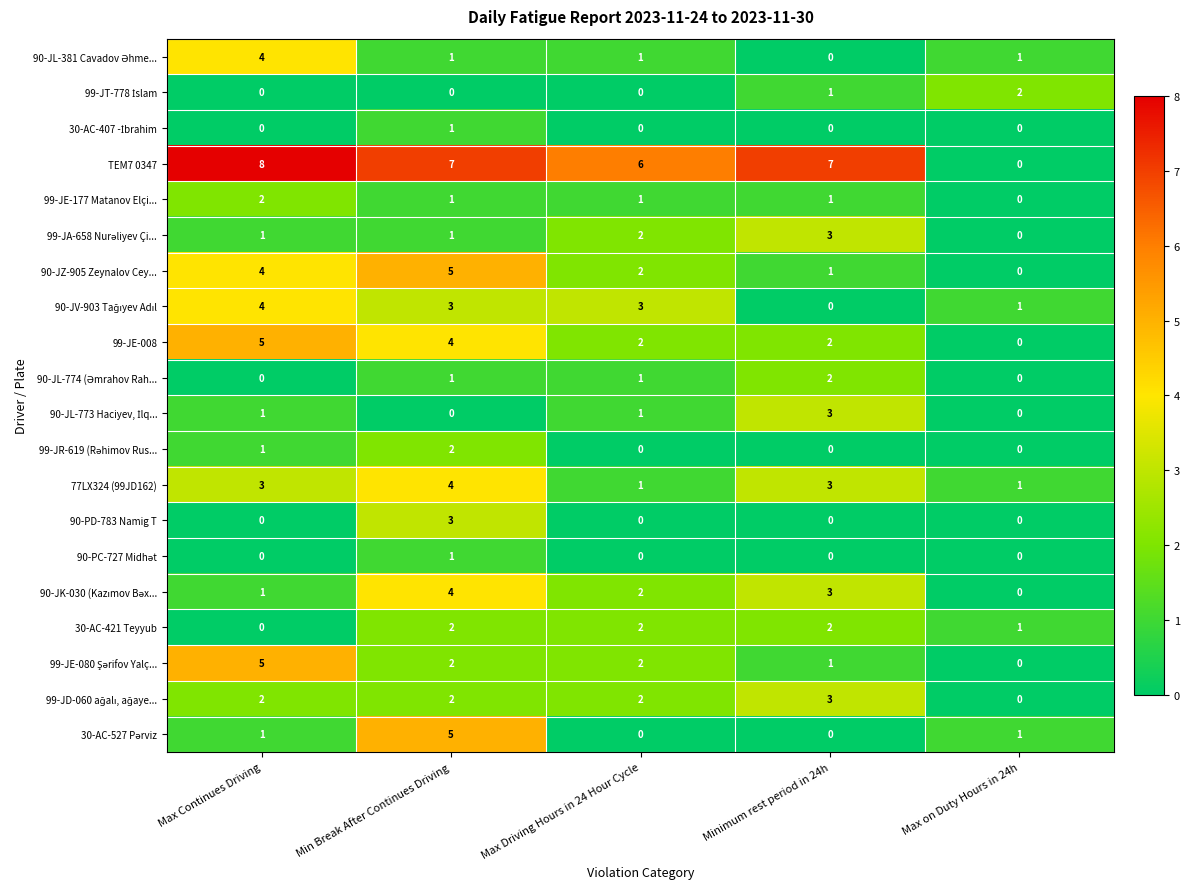

Which series has the widest spread of values?

TEM7 0347